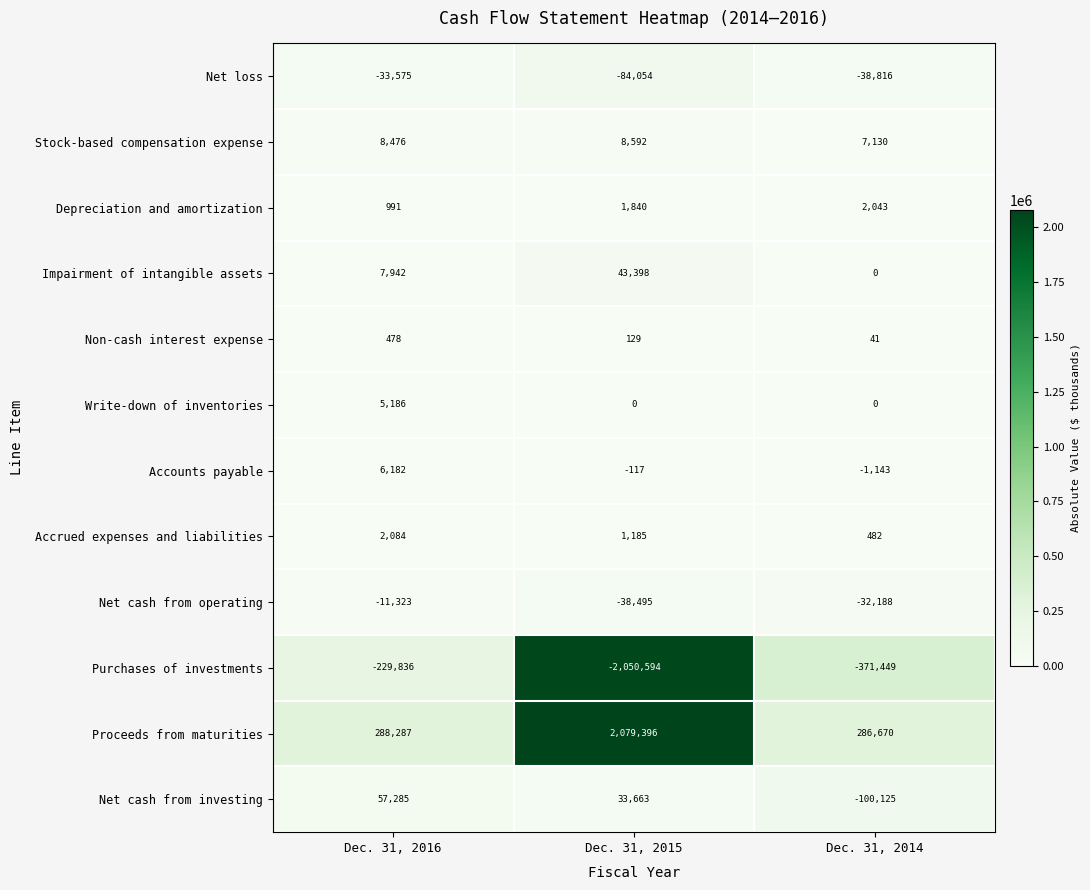

What is the sum of the Net cash from investing values at Dec. 31, 2014 and Dec. 31, 2016?

-42840